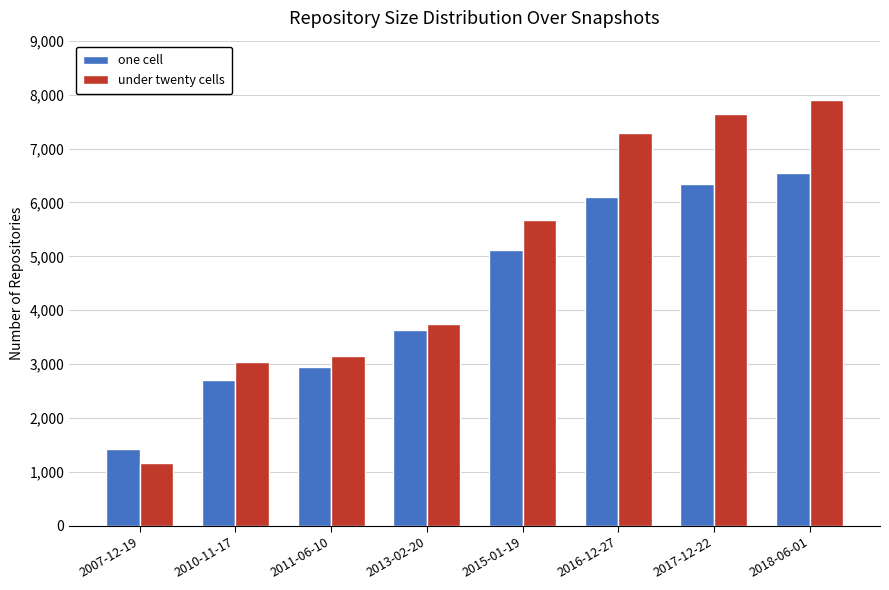

What is the highest value of the under twenty cells series?

7900